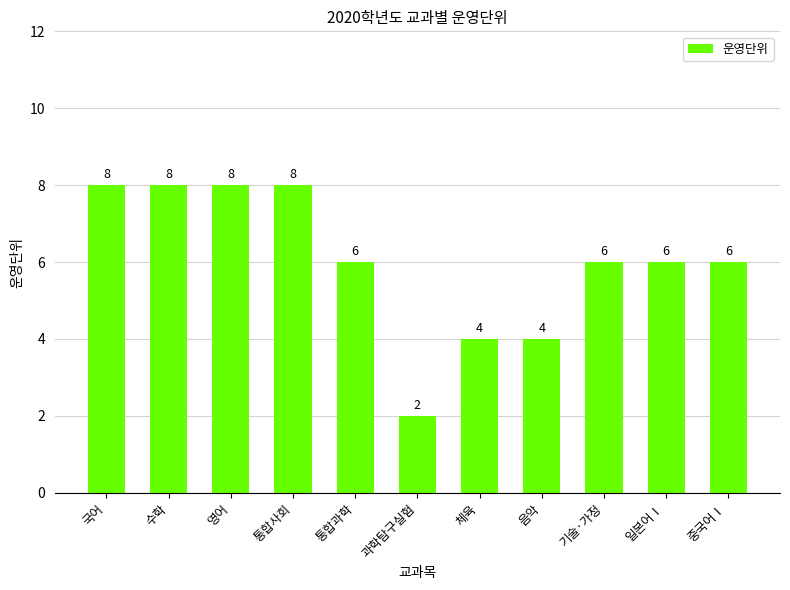

Count the number of categories in the chart.

11